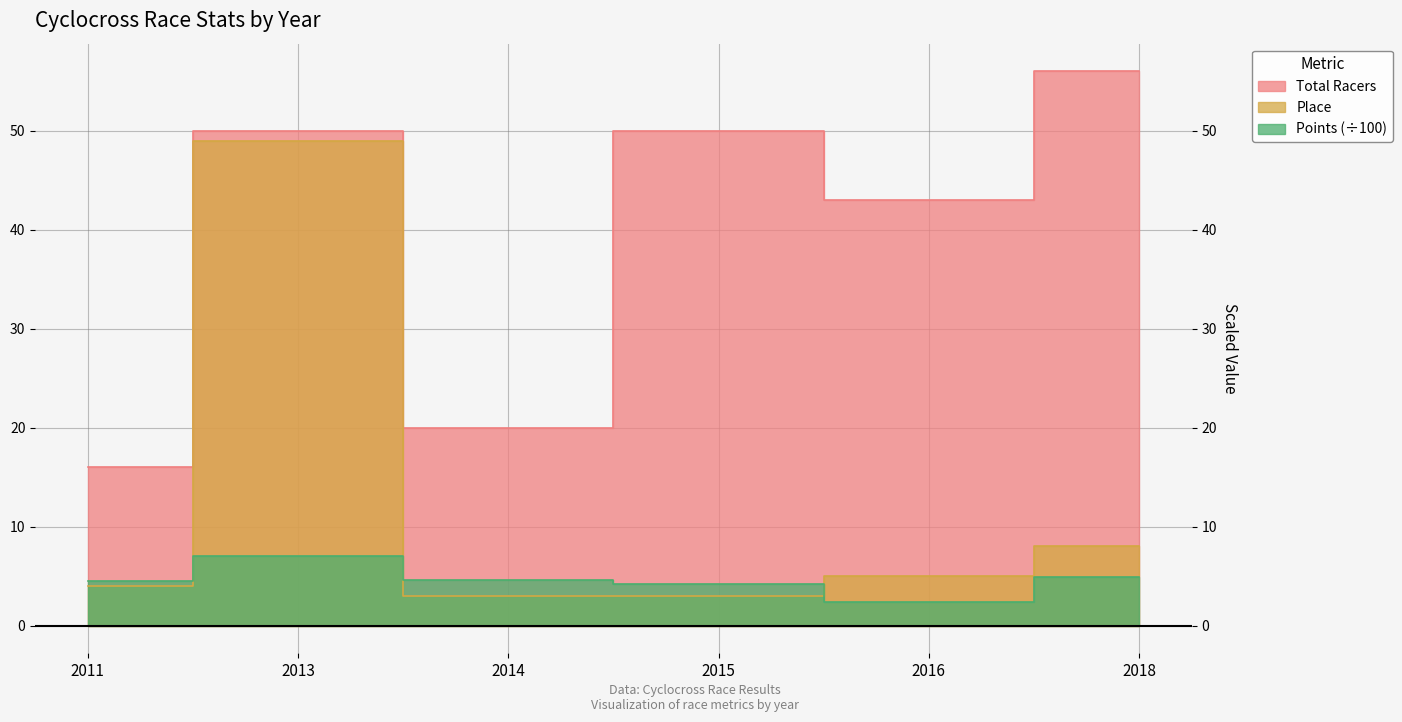

The Points series shows 4.6 at 2014. True or false?

True